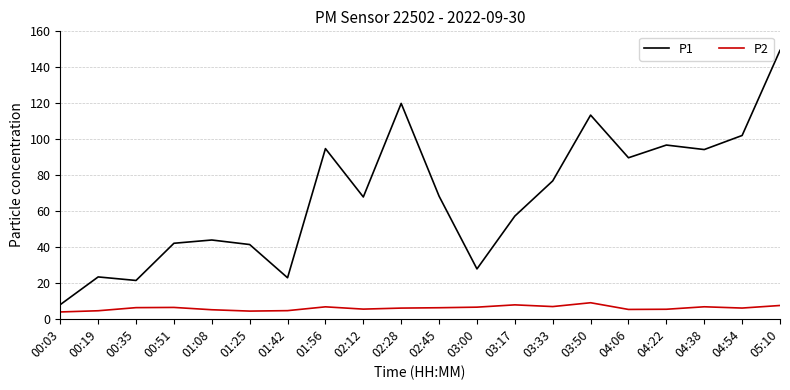

Does the chart display data point markers on the line(s)?

No